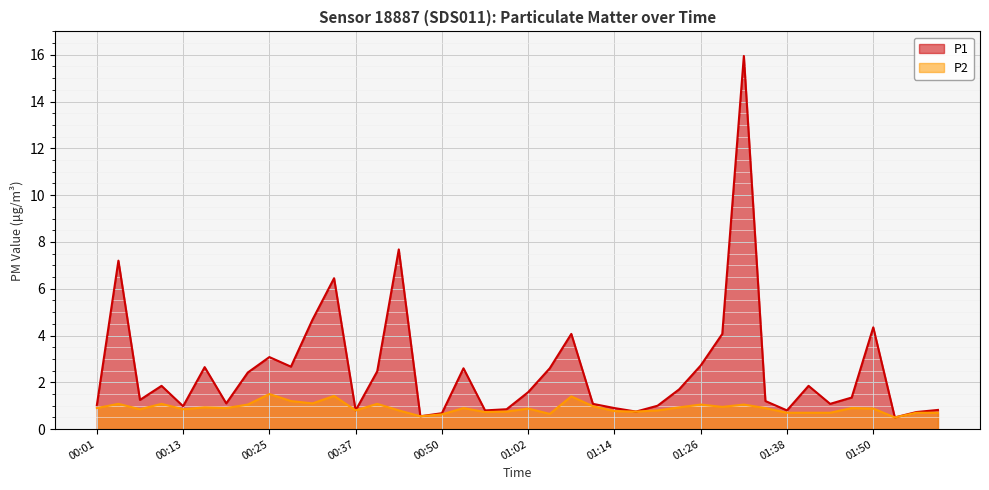

True or false: P2 has more than 2 points higher than both neighbors.

True